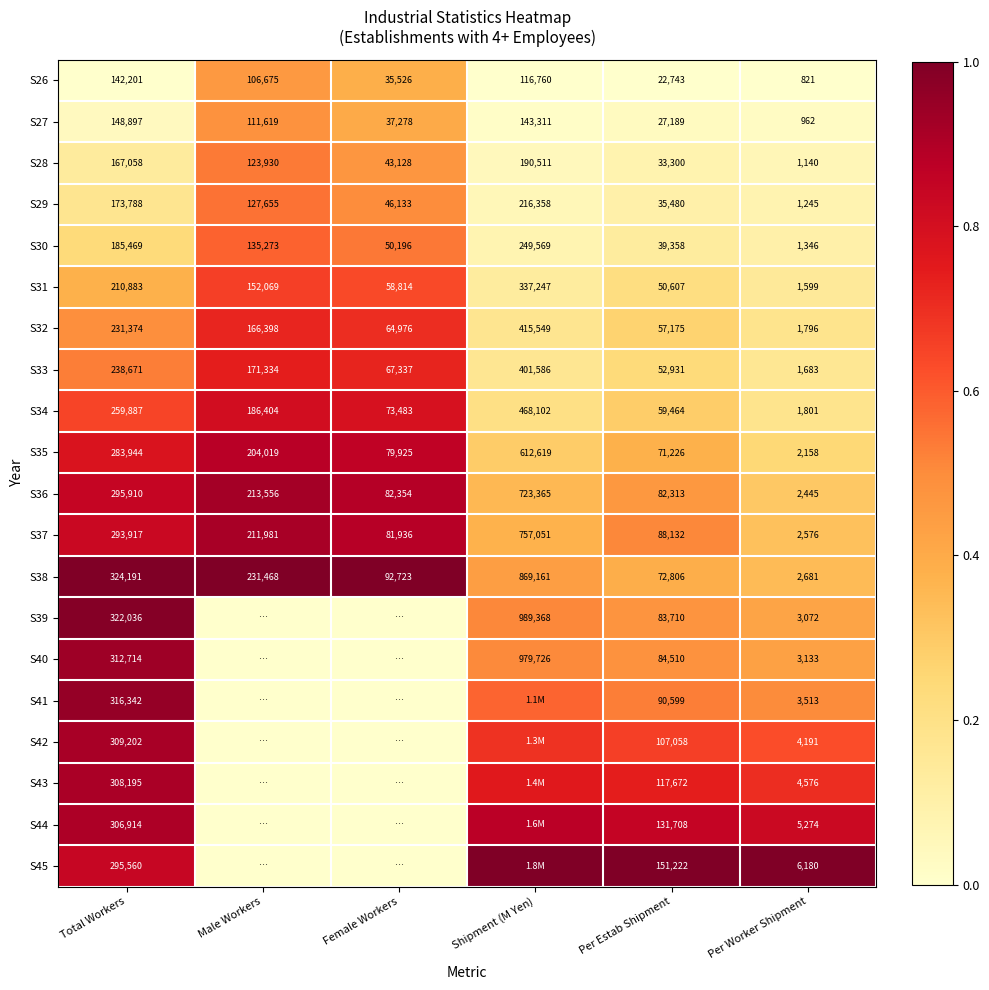

What is the spread (max minus min) of values at Total Workers?

181990.0